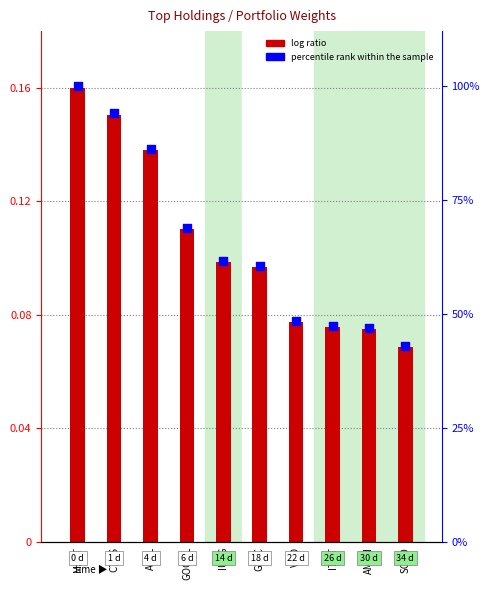

Which series reaches the minimum Y coordinate?

log ratio